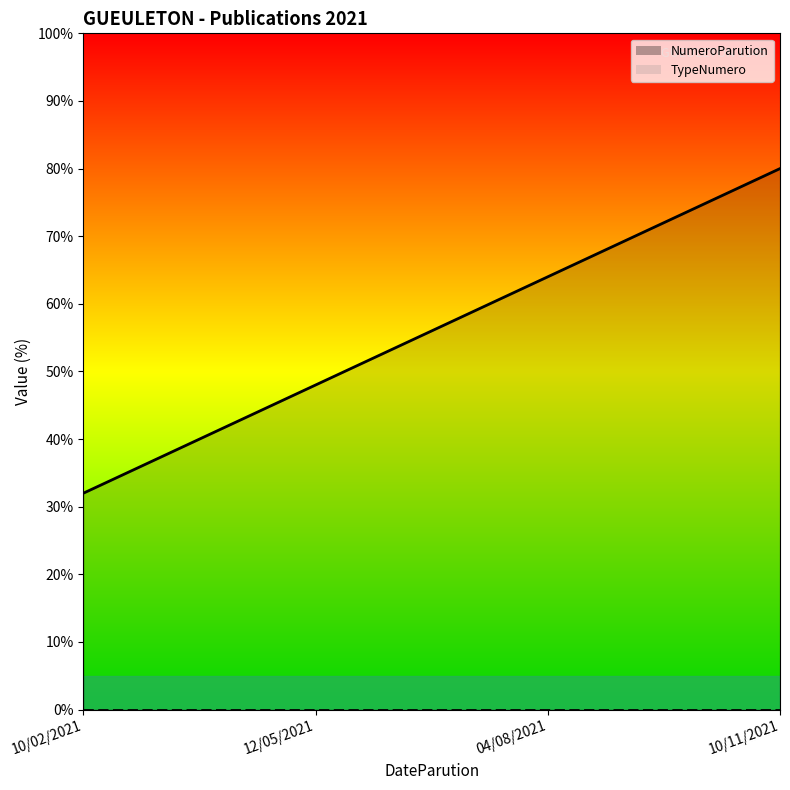

List the labels in order of value, smallest first.

10/02/2021, 12/05/2021, 04/08/2021, 10/11/2021